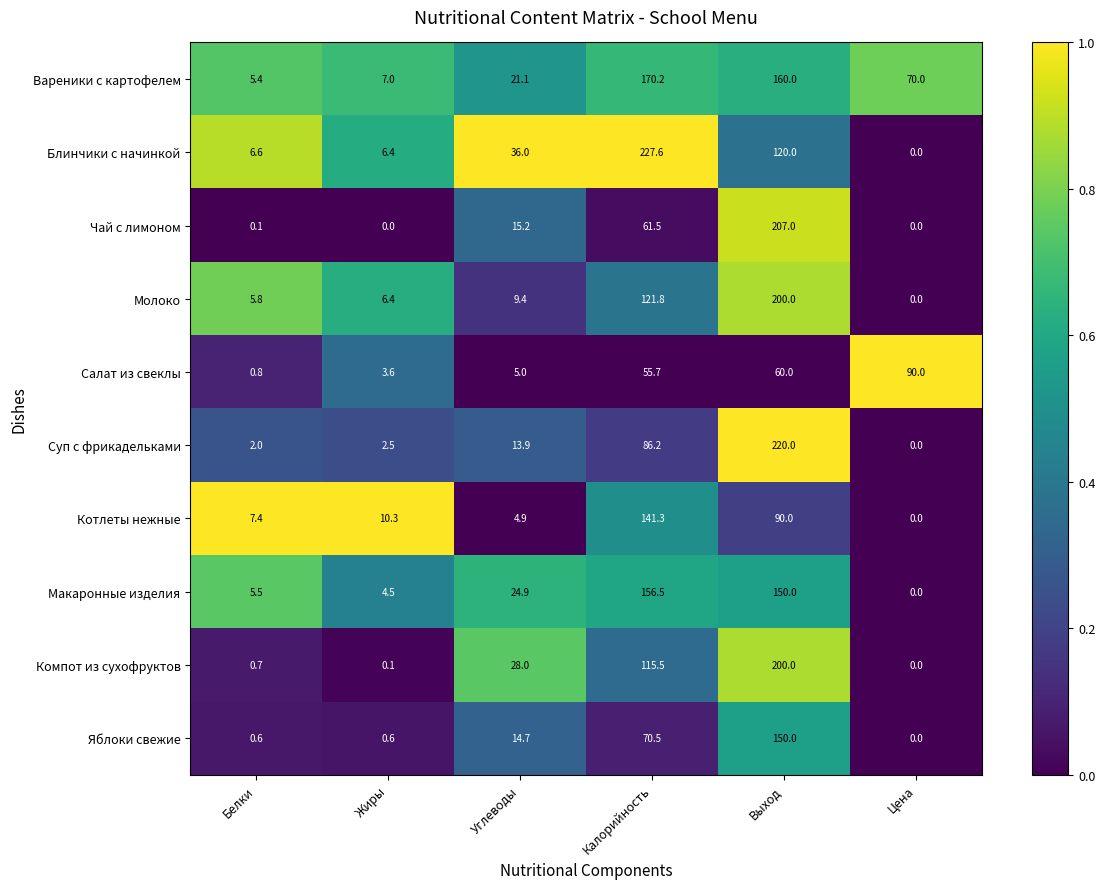

What is the difference between the Чай с лимоном values at Калорийность and Углеводы?

46.3